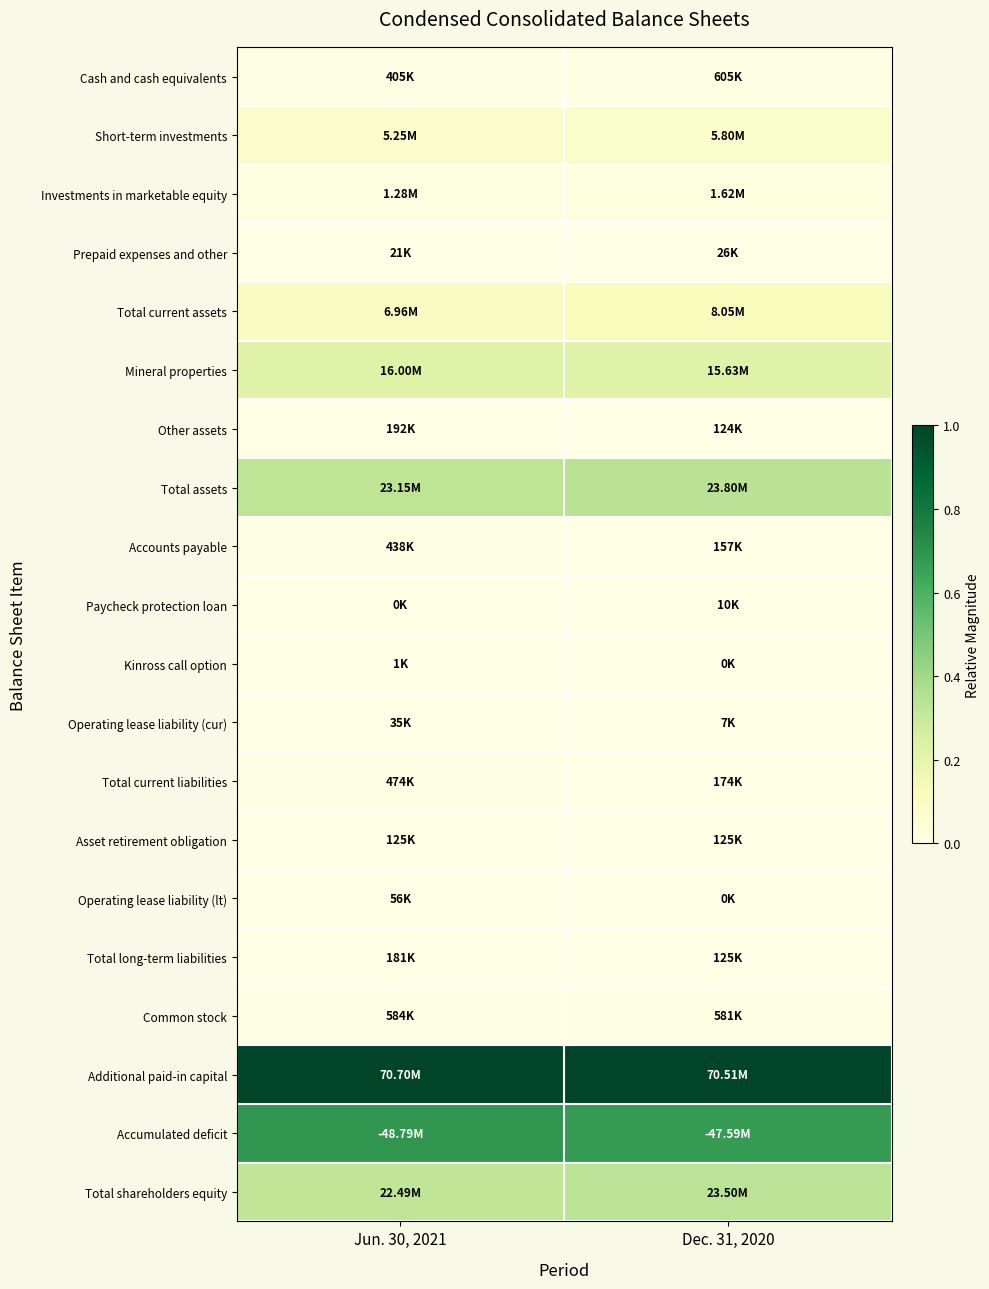

Reading left to right, what are all the values shown in this chart?

Cash and cash equivalents: Jun. 30, 2021=0.0	Dec. 31, 2020=0.0
Short-term investments: Jun. 30, 2021=0.1	Dec. 31, 2020=0.1
Investments in marketable equity: Jun. 30, 2021=0.0	Dec. 31, 2020=0.0
Prepaid expenses and other: Jun. 30, 2021=0.0	Dec. 31, 2020=0.0
Total current assets: Jun. 30, 2021=0.1	Dec. 31, 2020=0.1
Mineral properties: Jun. 30, 2021=0.2	Dec. 31, 2020=0.2
Other assets: Jun. 30, 2021=0.0	Dec. 31, 2020=0.0
Total assets: Jun. 30, 2021=0.3	Dec. 31, 2020=0.3
Accounts payable: Jun. 30, 2021=0.0	Dec. 31, 2020=0.0
Paycheck protection loan: Jun. 30, 2021=0.0	Dec. 31, 2020=0.0
Kinross call option: Jun. 30, 2021=0.0	Dec. 31, 2020=0.0
Operating lease liability (cur): Jun. 30, 2021=0.0	Dec. 31, 2020=0.0
Total current liabilities: Jun. 30, 2021=0.0	Dec. 31, 2020=0.0
Asset retirement obligation: Jun. 30, 2021=0.0	Dec. 31, 2020=0.0
Operating lease liability (lt): Jun. 30, 2021=0.0	Dec. 31, 2020=0.0
Total long-term liabilities: Jun. 30, 2021=0.0	Dec. 31, 2020=0.0
Common stock: Jun. 30, 2021=0.0	Dec. 31, 2020=0.0
Additional paid-in capital: Jun. 30, 2021=1.0	Dec. 31, 2020=1.0
Accumulated deficit: Jun. 30, 2021=0.7	Dec. 31, 2020=0.7
Total shareholders equity: Jun. 30, 2021=0.3	Dec. 31, 2020=0.3